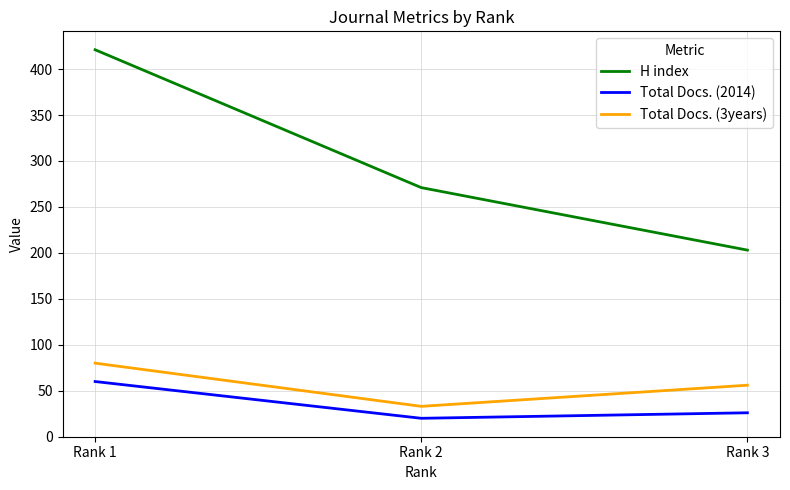

At which category does the chart reach its peak across all series?

Rank 1